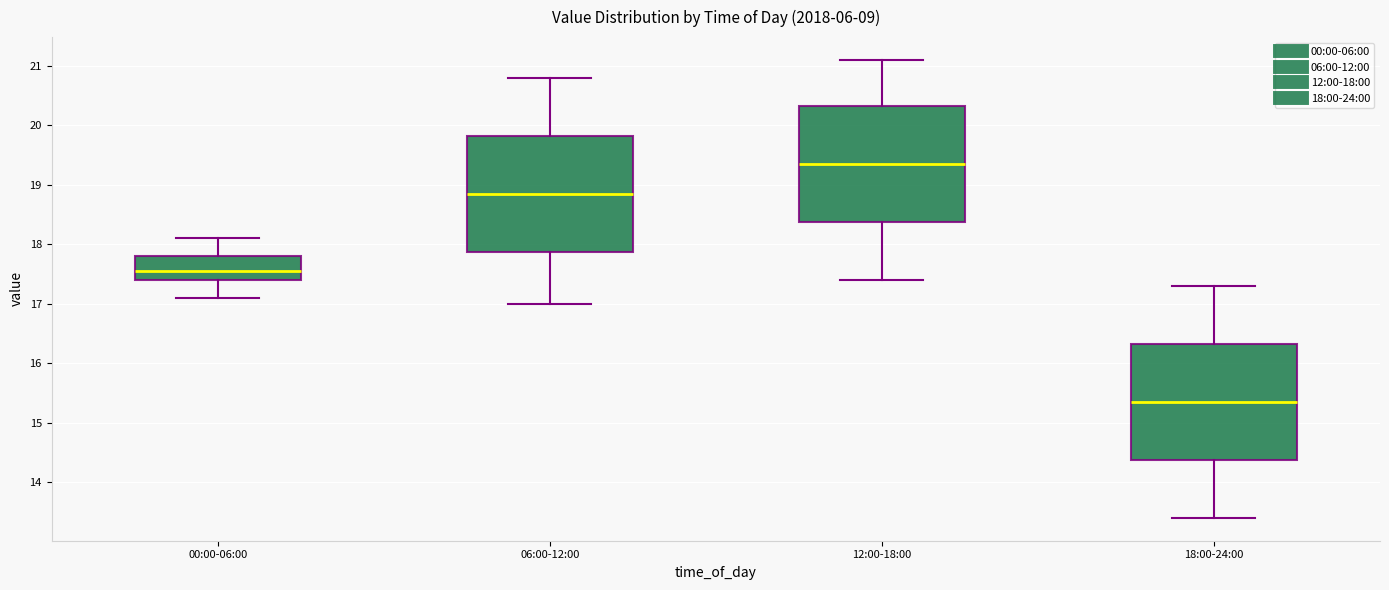

Reading left to right, transcribe this box plot: for each box, give where its median line is, the range the box spans, and where its two whiskers end, as read against the y-axis. The values are not printed on the chart, so give them approximately, as read against the axis.

00:00-06:00: median 17.6, box 17.4 to 17.8, whiskers 17.1 to 18.1
06:00-12:00: median 18.9, box 17.9 to 19.8, whiskers 17.0 to 20.8
12:00-18:00: median 19.4, box 18.4 to 20.3, whiskers 17.4 to 21.1
18:00-24:00: median 15.4, box 14.4 to 16.3, whiskers 13.4 to 17.3